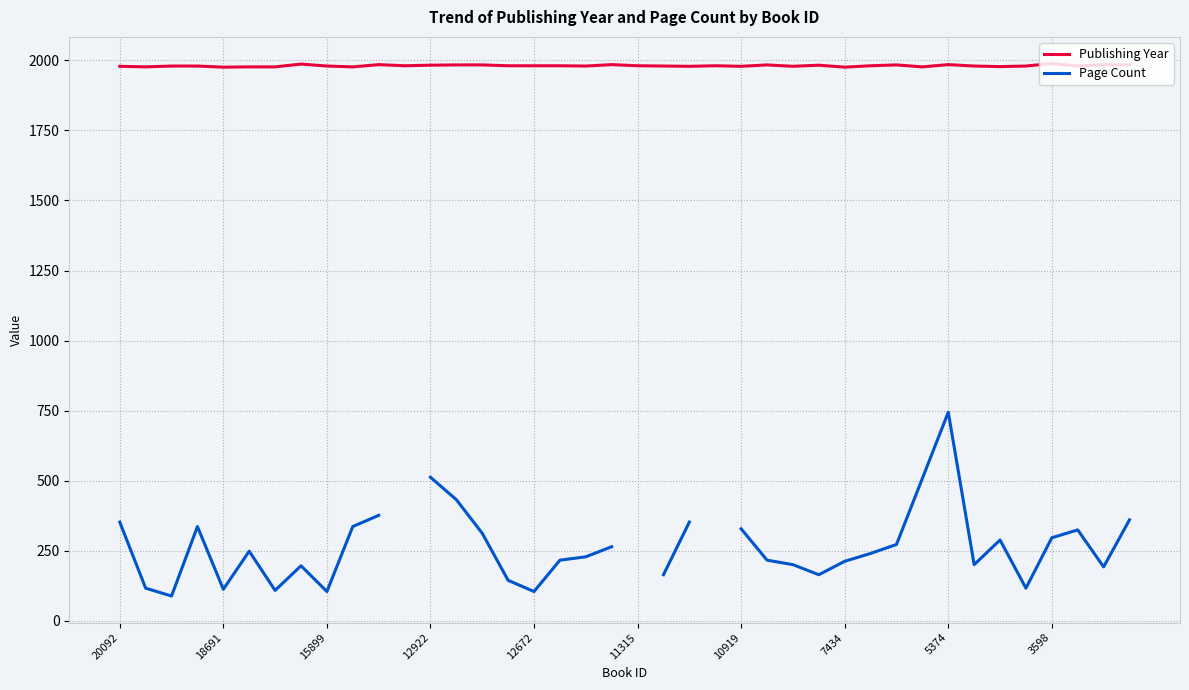

List the series in order of their peak value, lowest first.

Page Count, Publishing Year